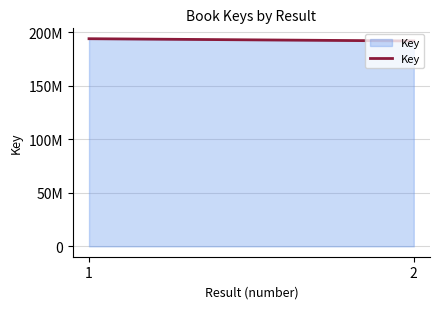

List the labels in order of value, smallest first.

2, 1